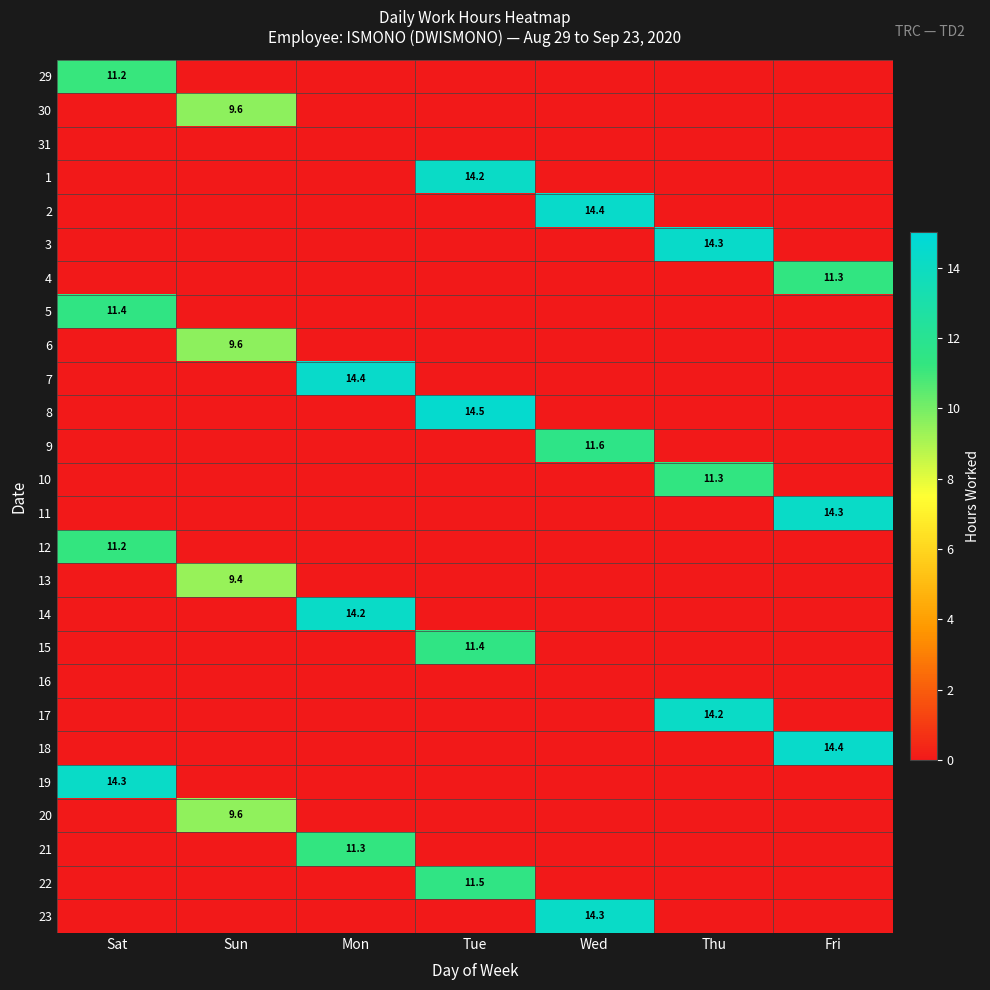

The 18 series shows 0.0 at Thu. True or false?

True